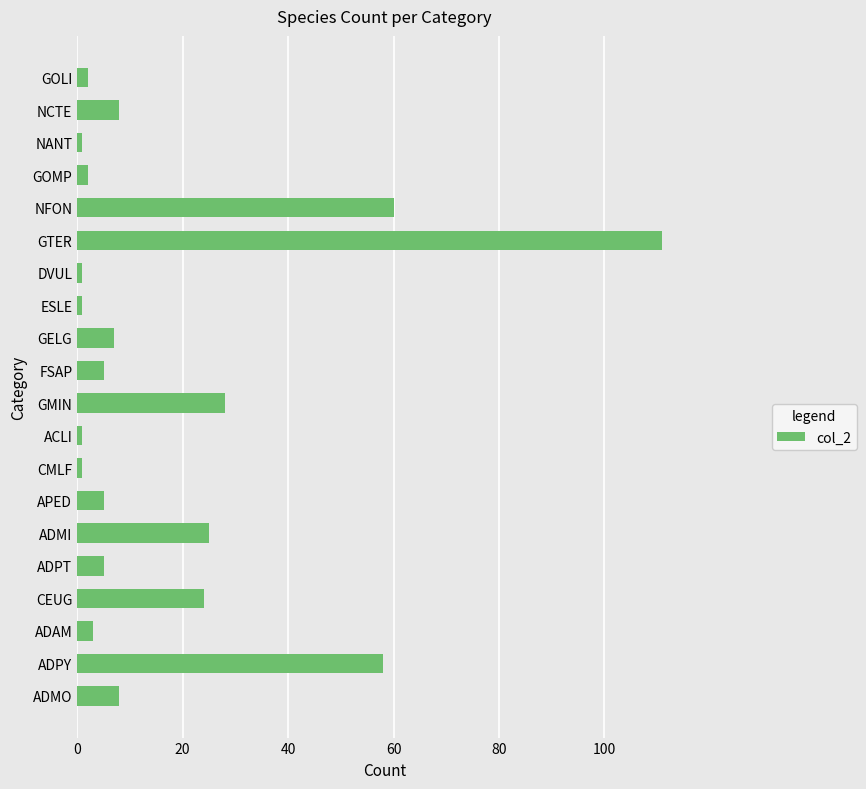

Count the number of categories in the chart.

20